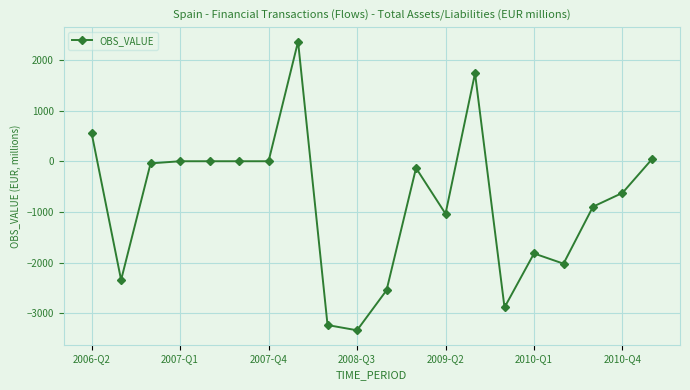

What is the smallest value displayed?

-3334.0